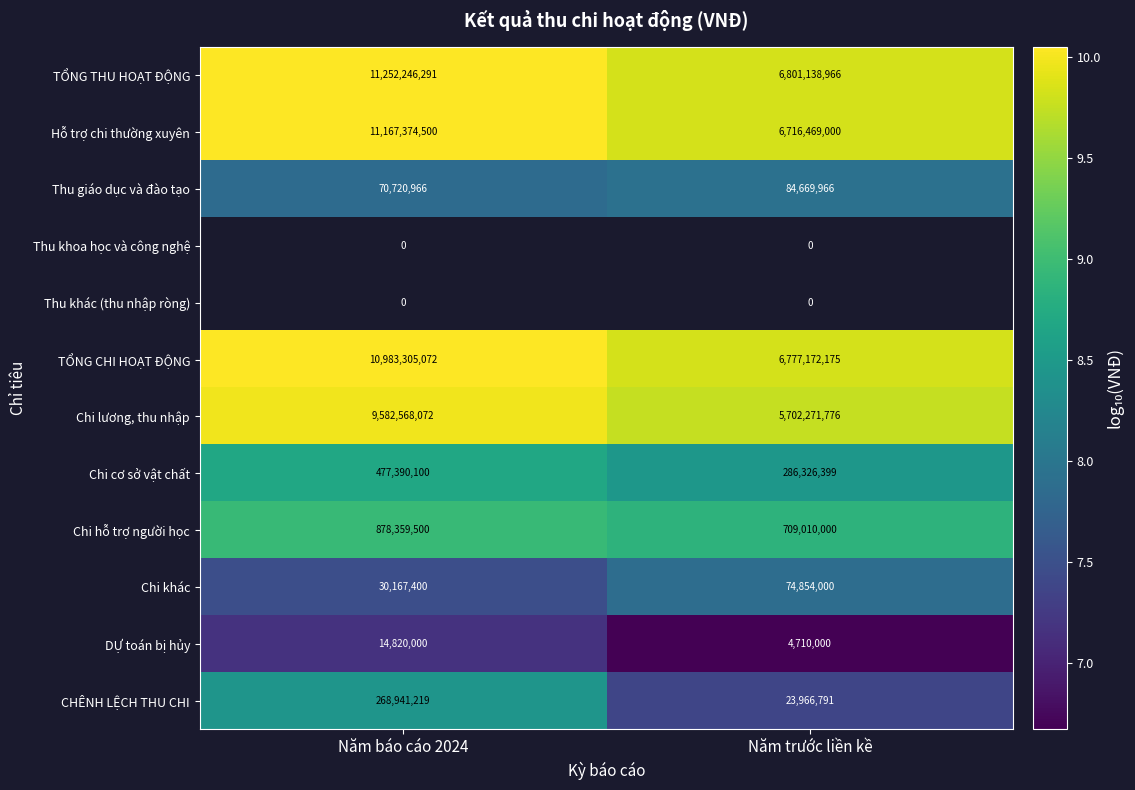

What is the sum of all TỔNG CHI HOẠT ĐỘNG values?

17760477247